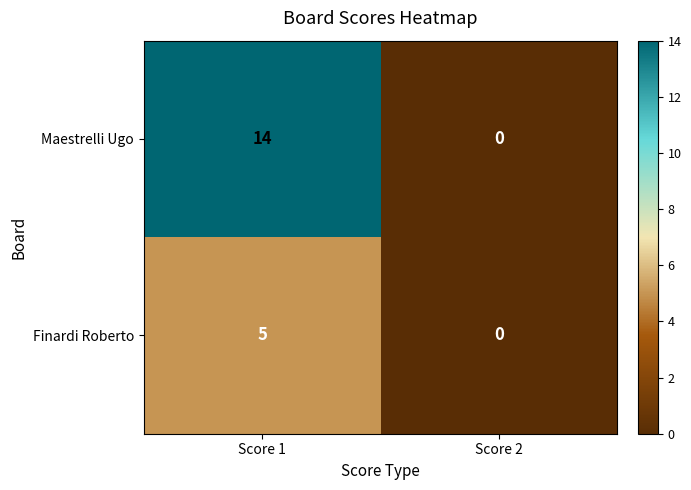

Which series has the widest spread of values?

Maestrelli Ugo